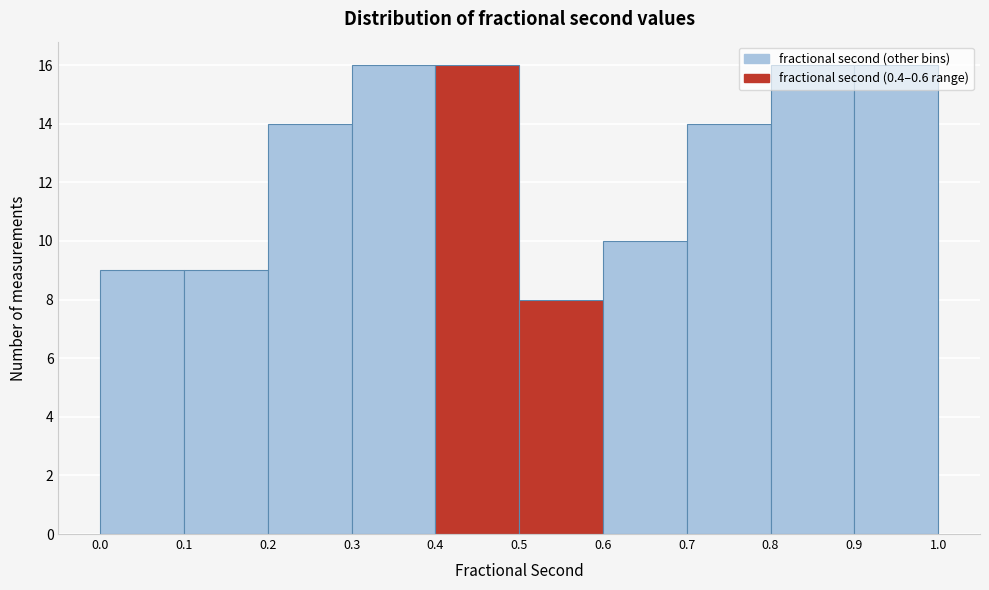

Reading left to right, transcribe this chart: for each bar, give the range it covers on the x-axis and its height. The values are not printed on the chart, so give them approximately, as read against the axis.

0.0 to 0.1: 9
0.1 to 0.2: 9
0.2 to 0.3: 14
0.3 to 0.4: 16
0.4 to 0.5: 16
0.5 to 0.6: 8
0.6 to 0.7: 10
0.7 to 0.8: 14
0.8 to 0.9: 16
0.9 to 1.0: 16